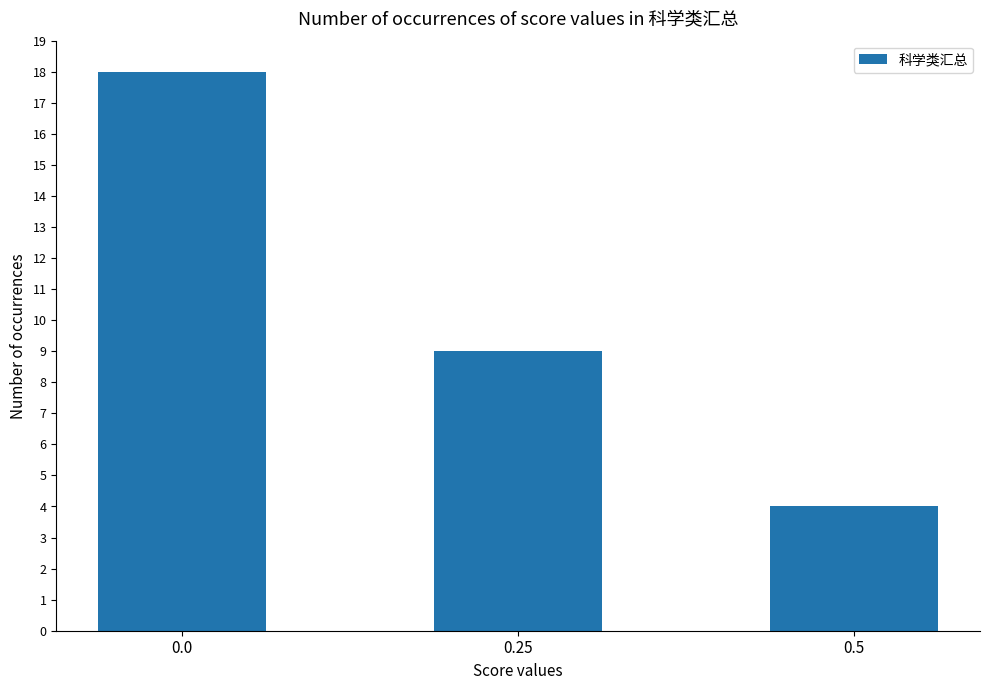

Are the bars horizontal?

No